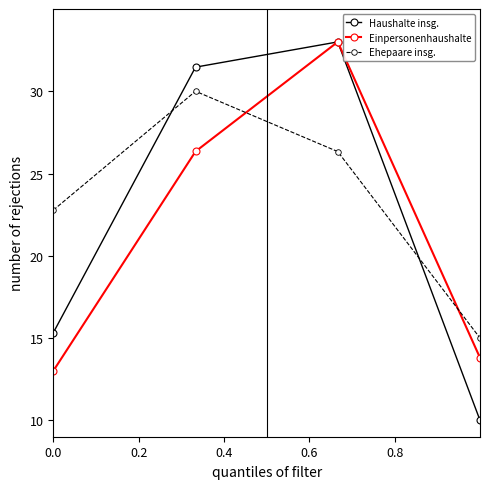

How many interior local peaks does the Einpersonenhaushalte series have?

1